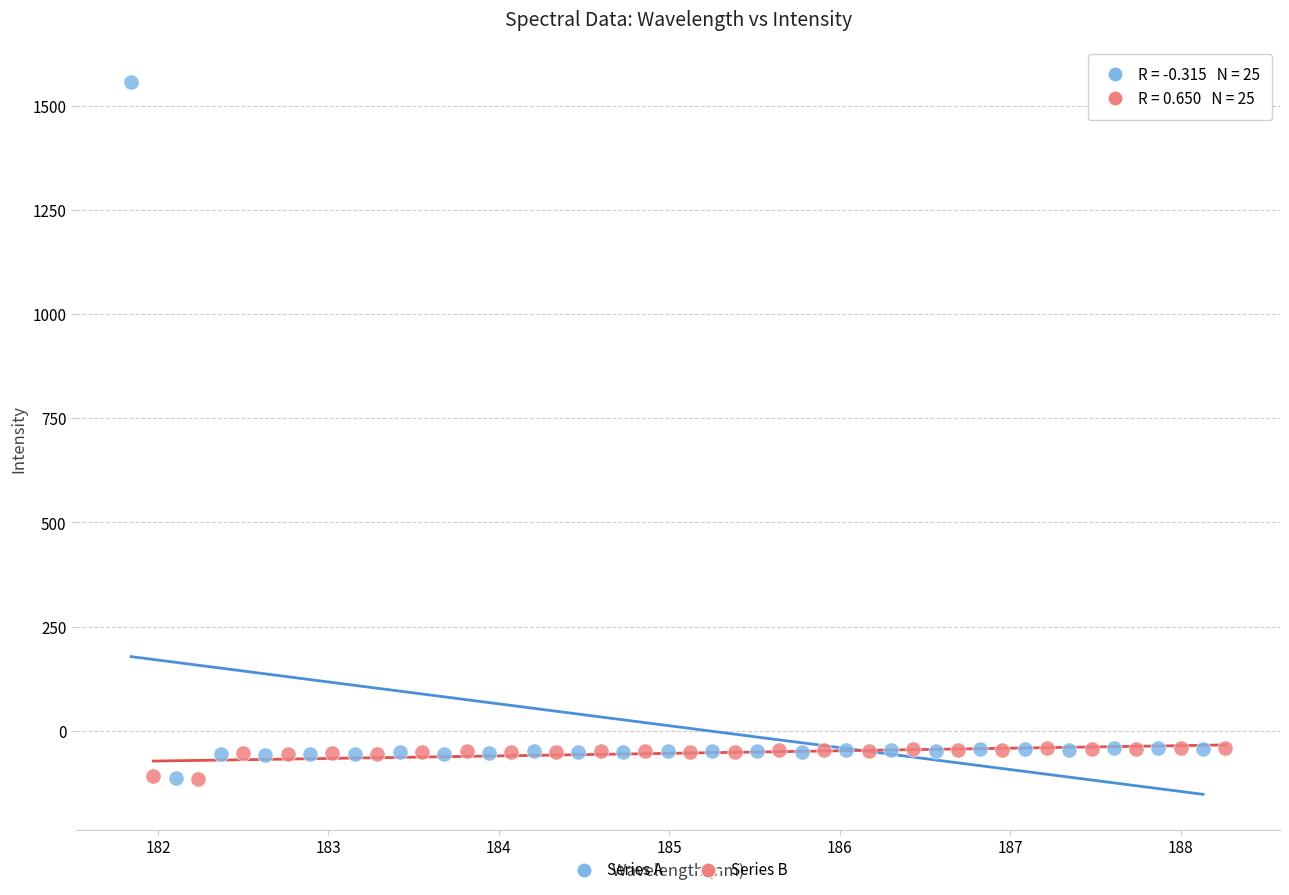

Which series has the largest Y range (max minus min)?

Series A